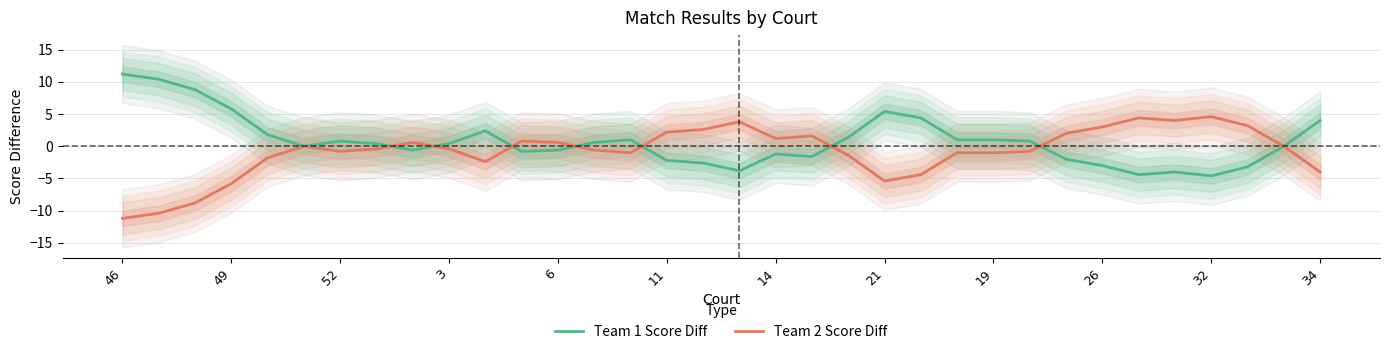

The Team 1 Score Diff series shows 6.0 at 34. True or false?

False